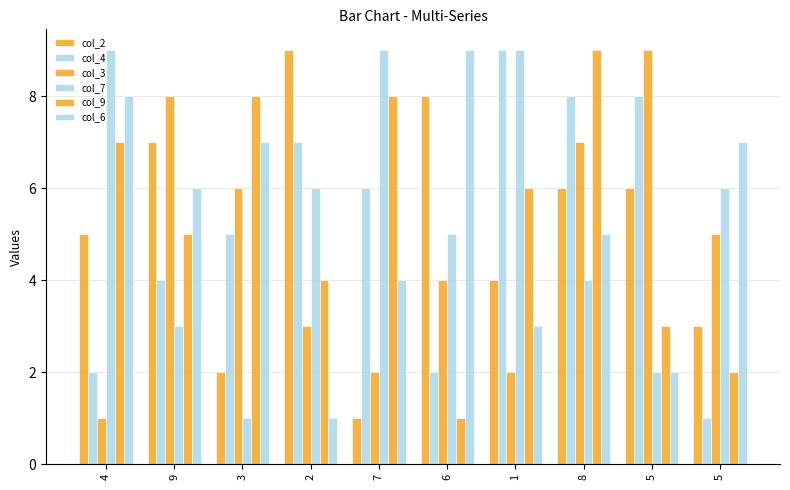

How many bars are there in total?

60